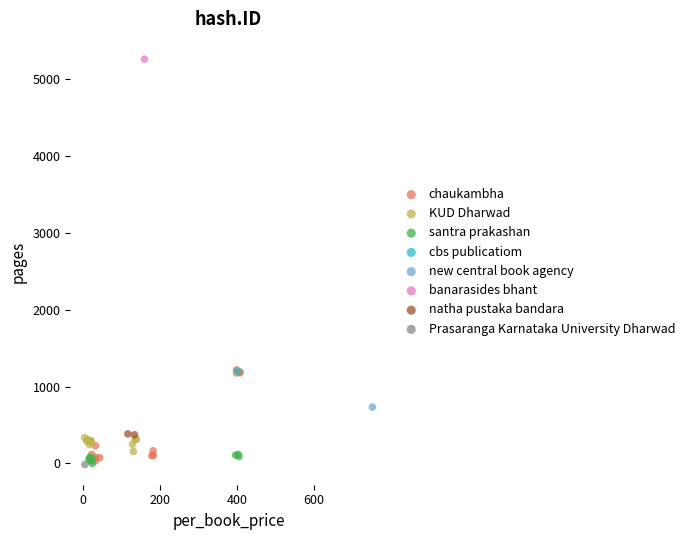

What are all the series names shown in the legend?

chaukambha, KUD Dharwad, santra prakashan, cbs publicatiom, new central book agency, banarasides bhant, natha pustaka bandara, Prasaranga Karnataka University Dharwad